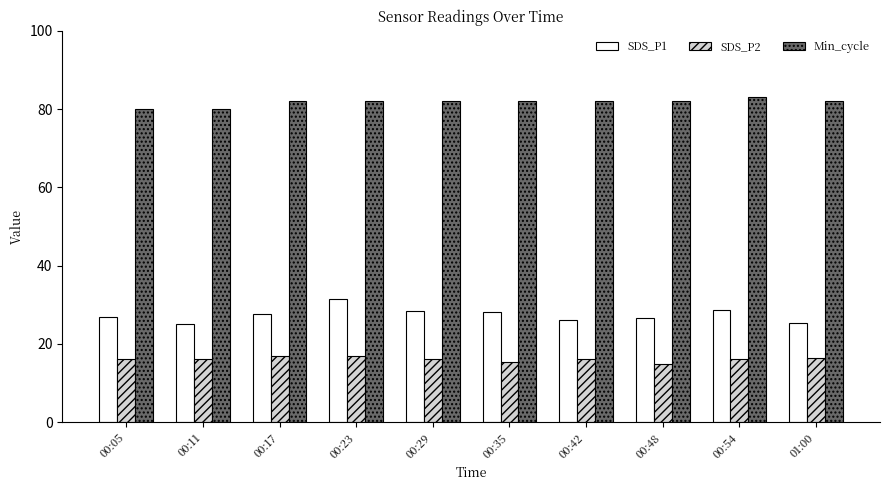

What is the smallest value displayed?

15.0